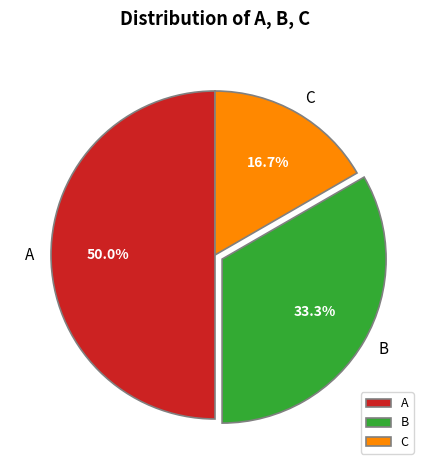

Count the number of slices in the pie.

3